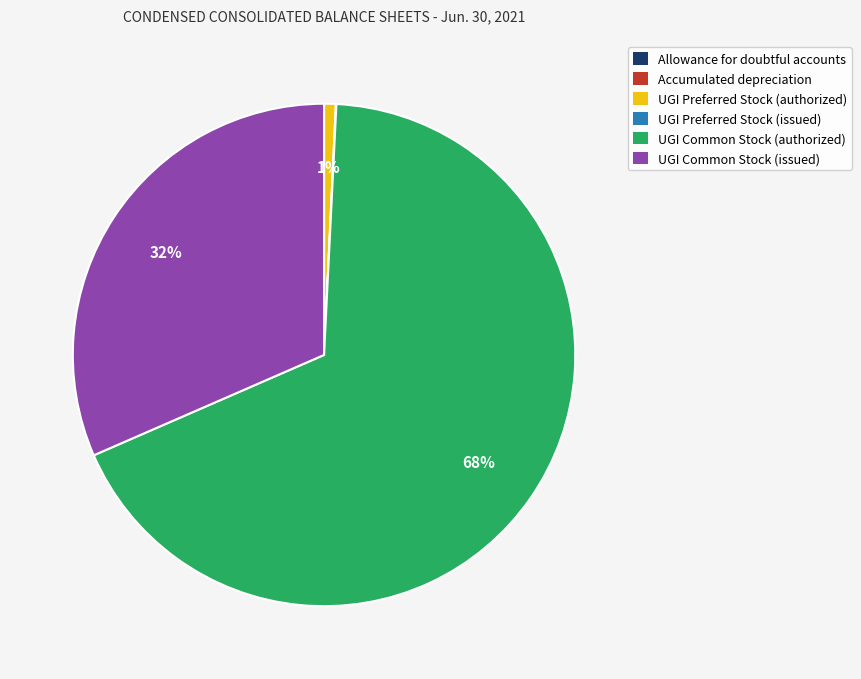

True or false: UGI Common Stock (issued) accounts for 32% of the total.

True